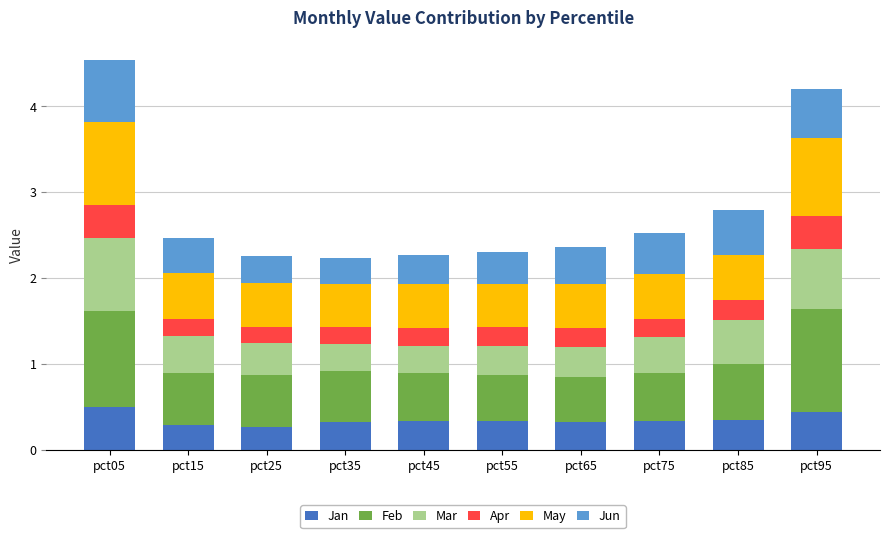

What is the maximum value for Jan?

0.5